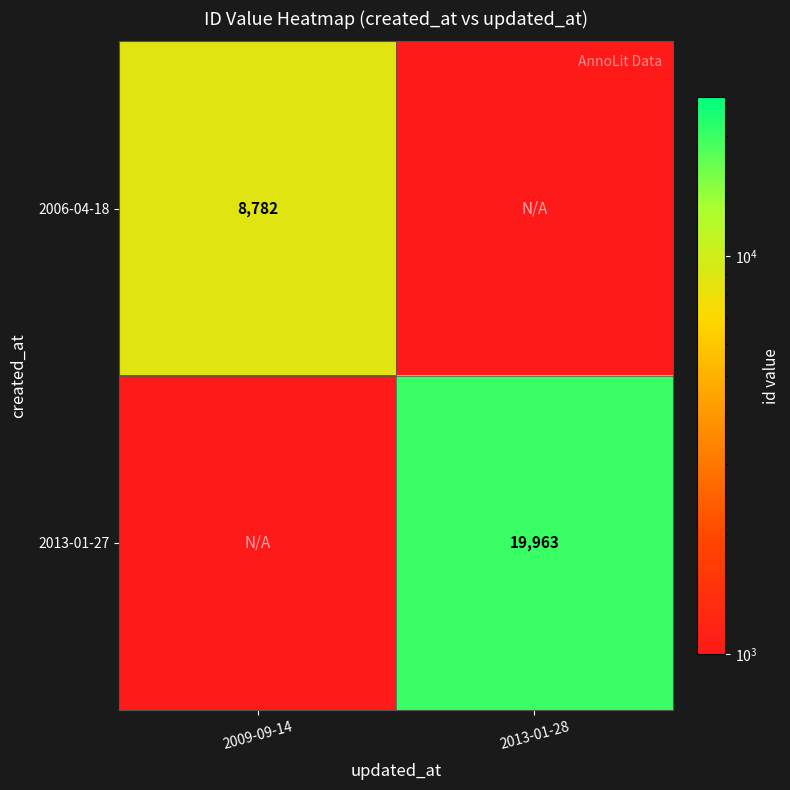

The value of 2006-04-18 at 2009-09-14 is 13356. True or false?

False